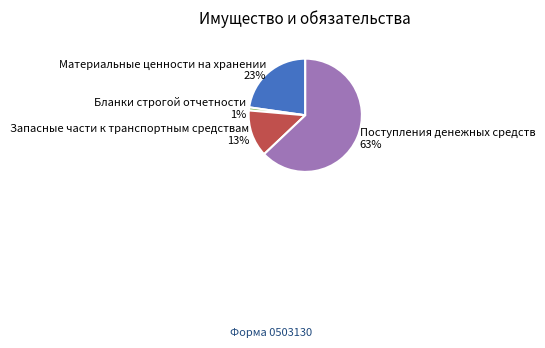

Is the sum of Поступления денежных средств and Запасные части к транспортным средствам greater than half?

Yes